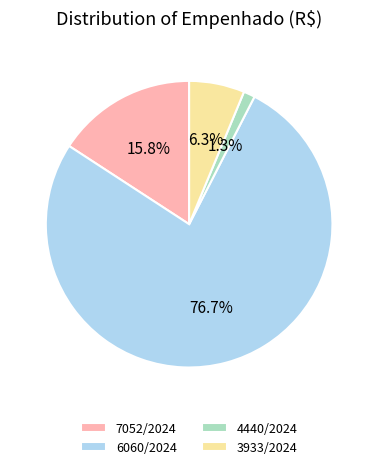

To the nearest percent, what portion does 3933/2024 represent?

6%